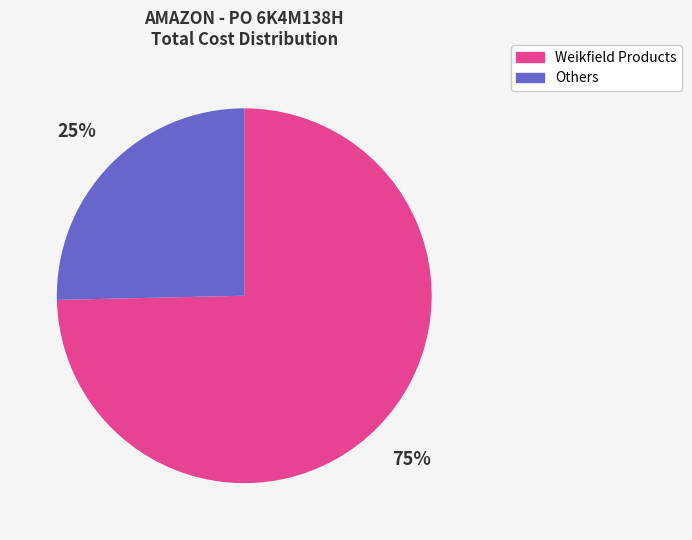

Is there any slice that represents more than half of the pie?

Yes